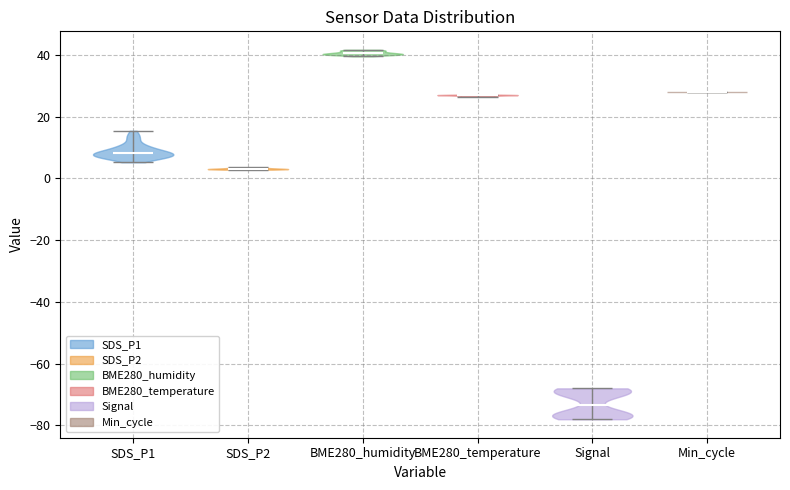

Reading left to right, read every violin against the y-axis: where its median line is, and the lowest and highest points it reaches. The values are not printed on the chart, so give them approximately, as read against the axis.

SDS_P1: median line 8, lowest point 6, highest point 16
SDS_P2: median line 4, lowest point 2, highest point 4
BME280_humidity: median line 40, lowest point 40, highest point 42
BME280_temperature: median line 26, lowest point 26, highest point 28
Signal: median line -74, lowest point -78, highest point -68
Min_cycle: median line 28, lowest point 28, highest point 28